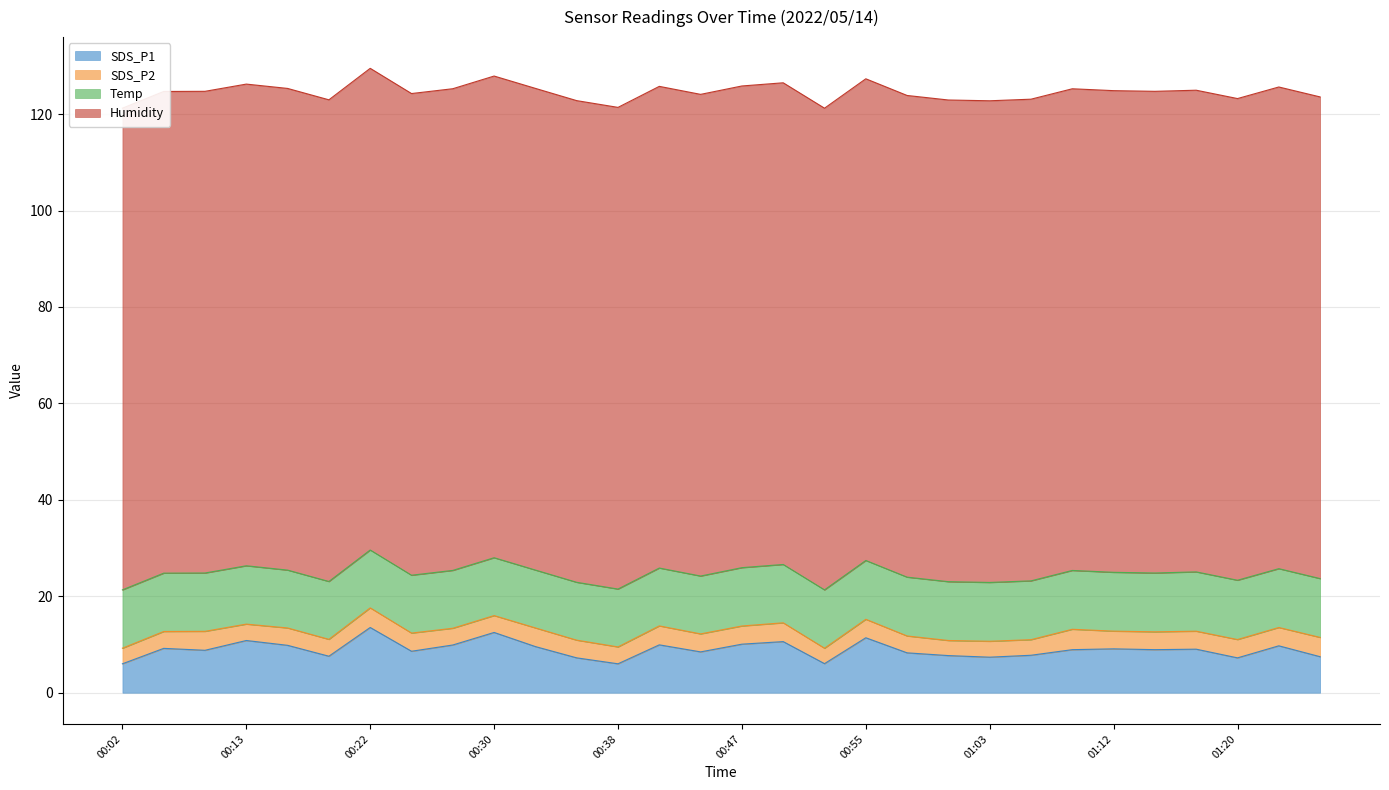

What is the label of the 20th point from the right?

00:33